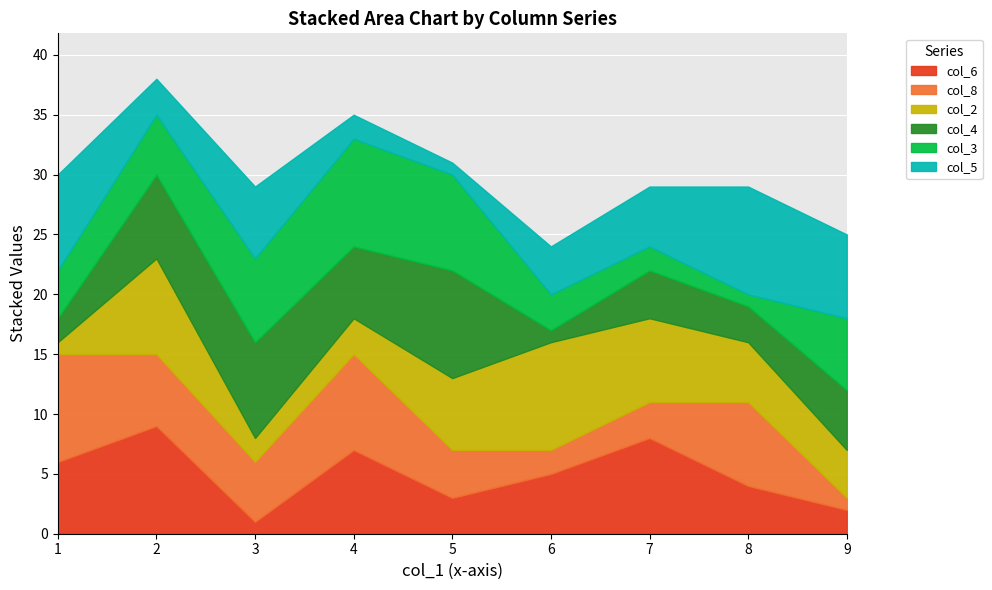

What is the difference between the col_5 values at 4 and 5?

1